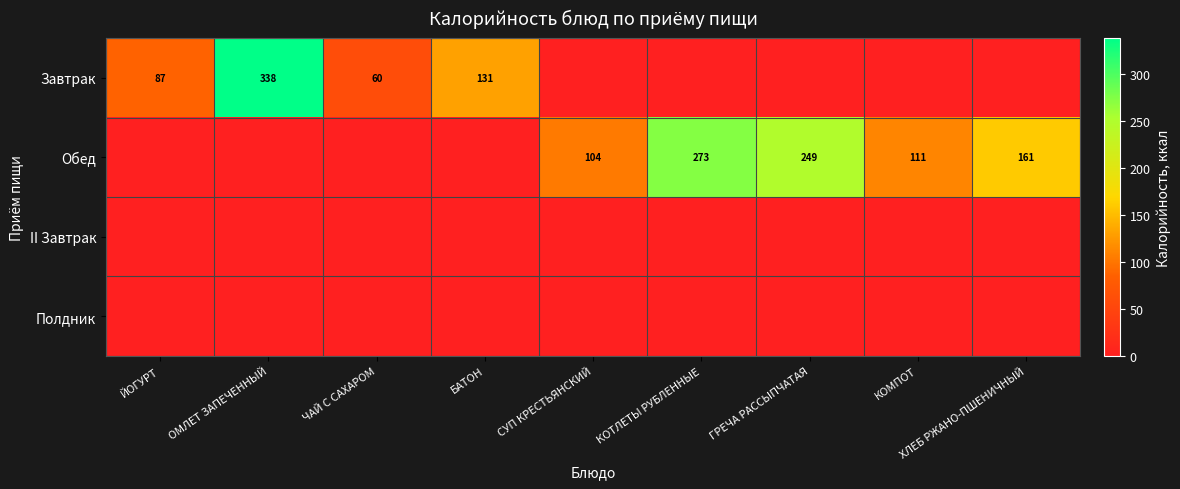

True or false: Обед has a value of 35 at ХЛЕБ РЖАНО-ПШЕНИЧНЫЙ.

False